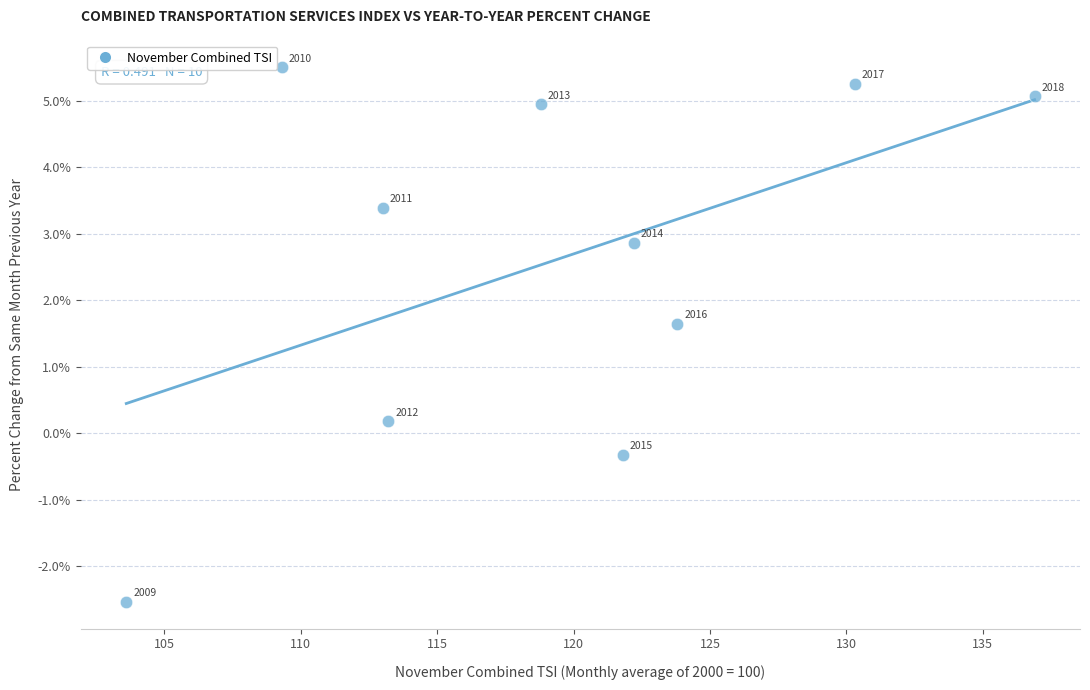

What is the average Y value?

2.6